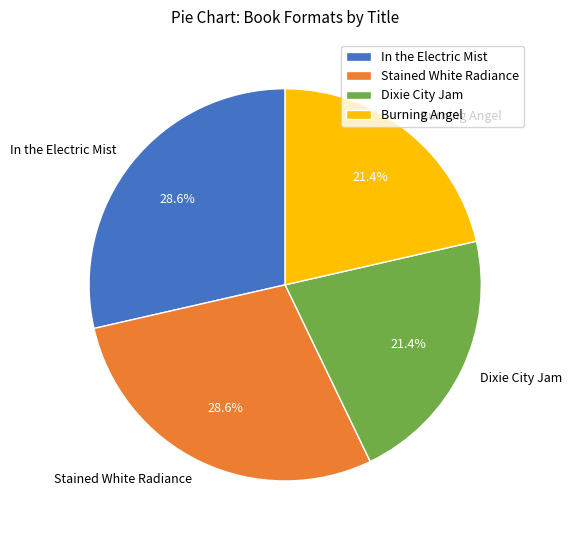

Is there a majority slice in this chart?

No